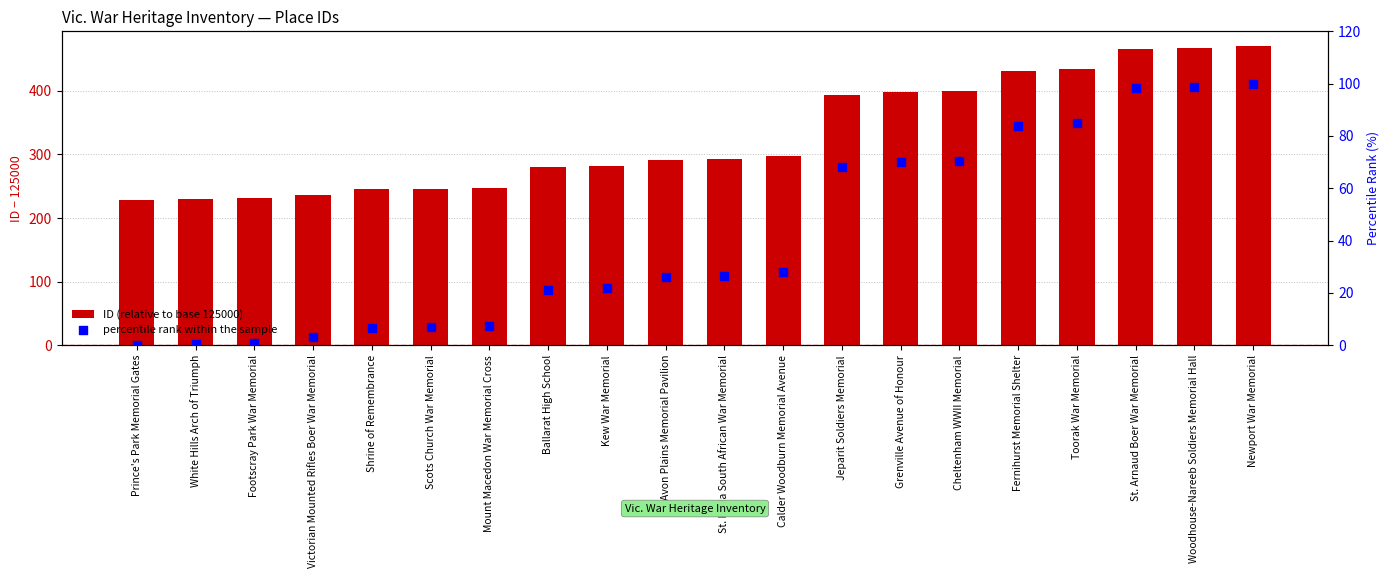

Which series contains the lowest Y value?

percentile rank within the sample